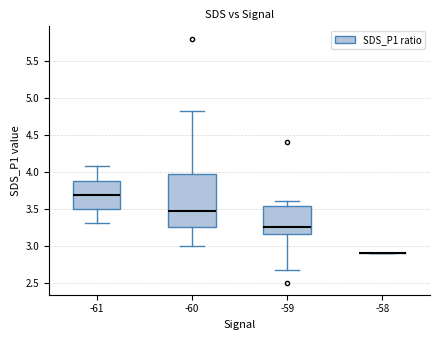

Where is the upper edge of the box at x = -60 on the y-axis? The values are not printed on the chart, so give them approximately, as read against the axis.

3.95